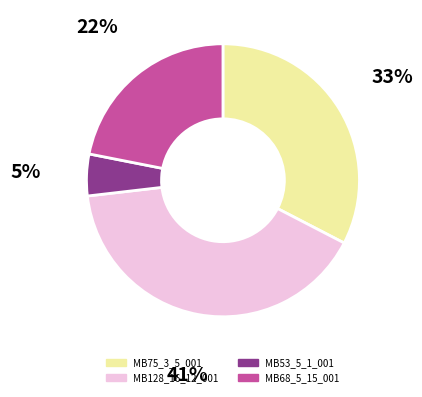

Is there any slice that represents more than half of the pie?

No